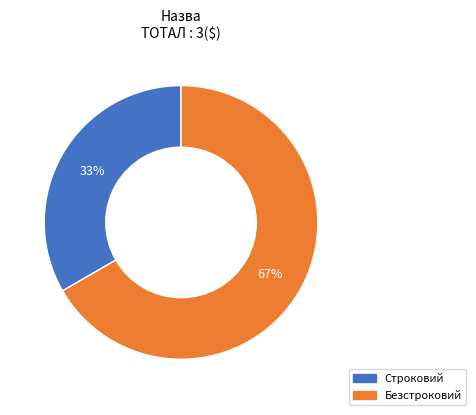

Which category has the biggest portion of the pie?

Безстроковий